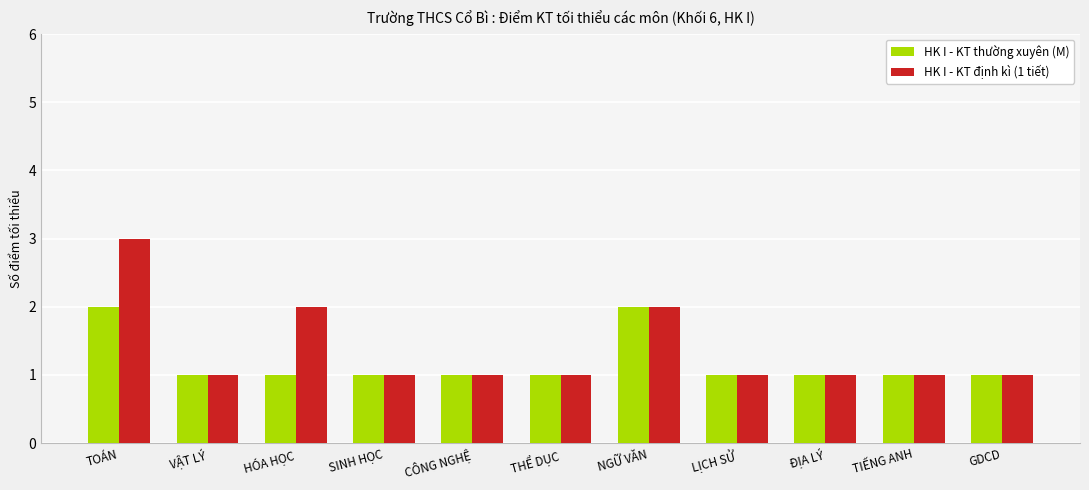

Count the HK I - KT định kì (1 tiết) values in the range 1 to 2.

10